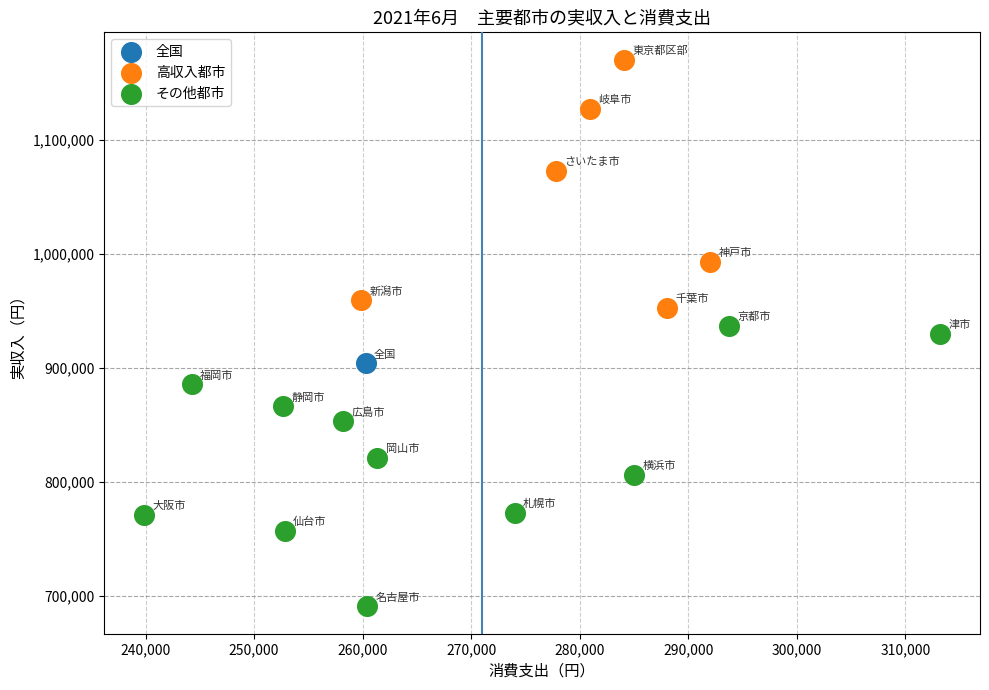

Which series reaches the maximum Y coordinate?

高収入都市